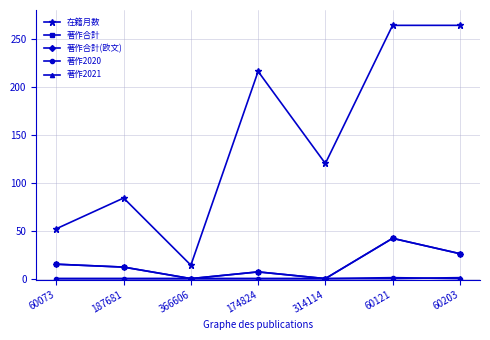

Does the chart have visible grid lines?

Yes